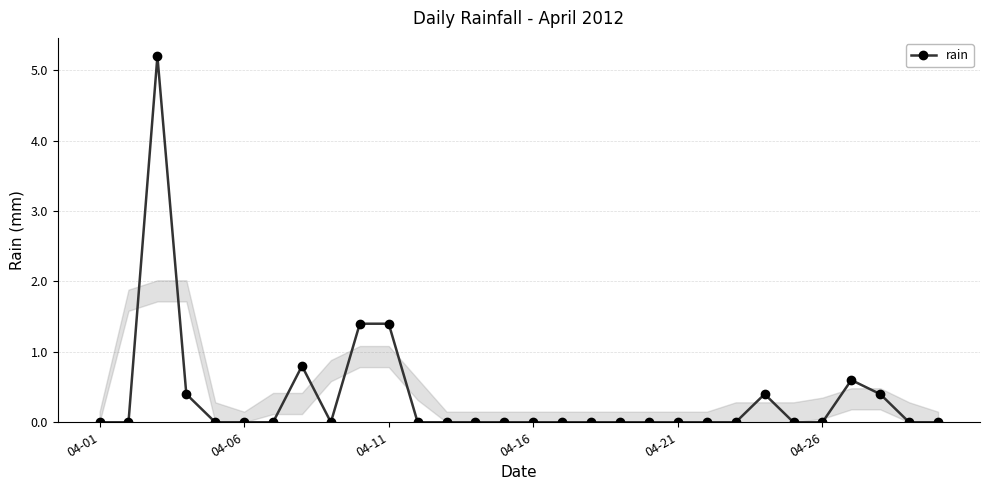

Reading left to right, list all the values displayed in this chart.

0.0	0.0	5.2	0.4	0.0	0.0	0.0	0.8	0.0	1.4	1.4	0.0	0.0	0.0	0.0	0.0	0.0	0.0	0.0	0.0	0.0	0.0	0.0	0.4	0.0	0.0	0.6	0.4	0.0	0.0